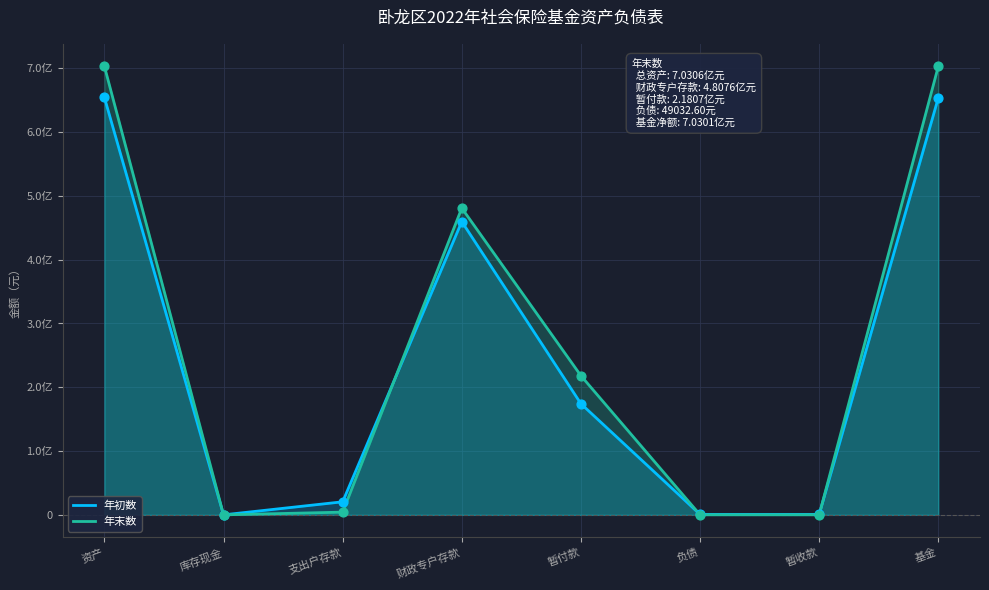

At how many categories does at least one series exceed 325391606?

3